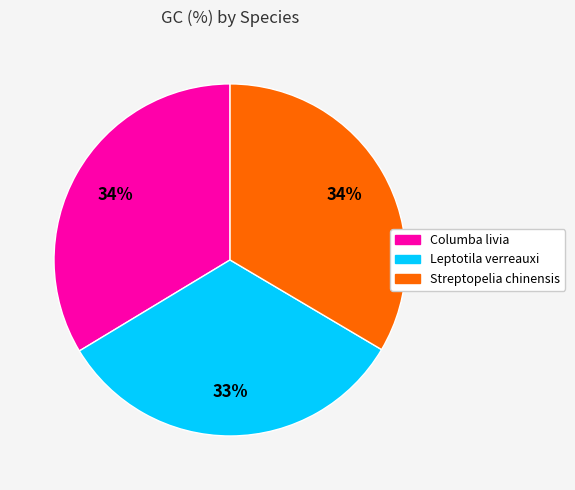

The Streptopelia chinensis slice represents 48% of the pie. True or false?

False